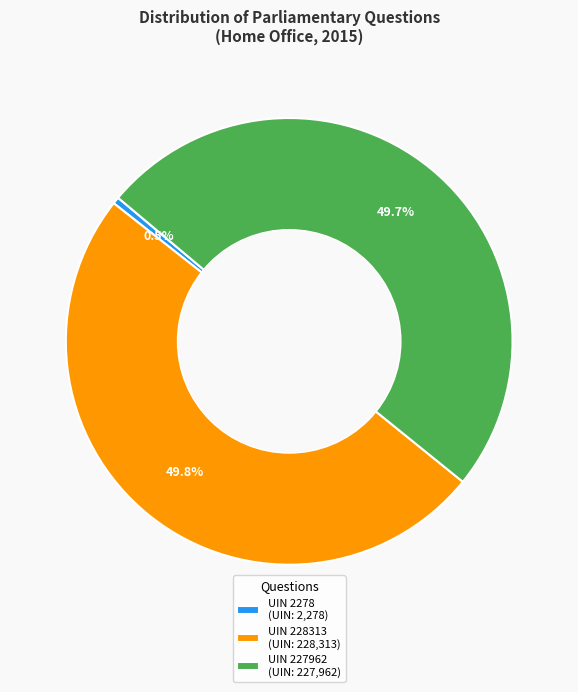

How many slices are in this pie chart?

3